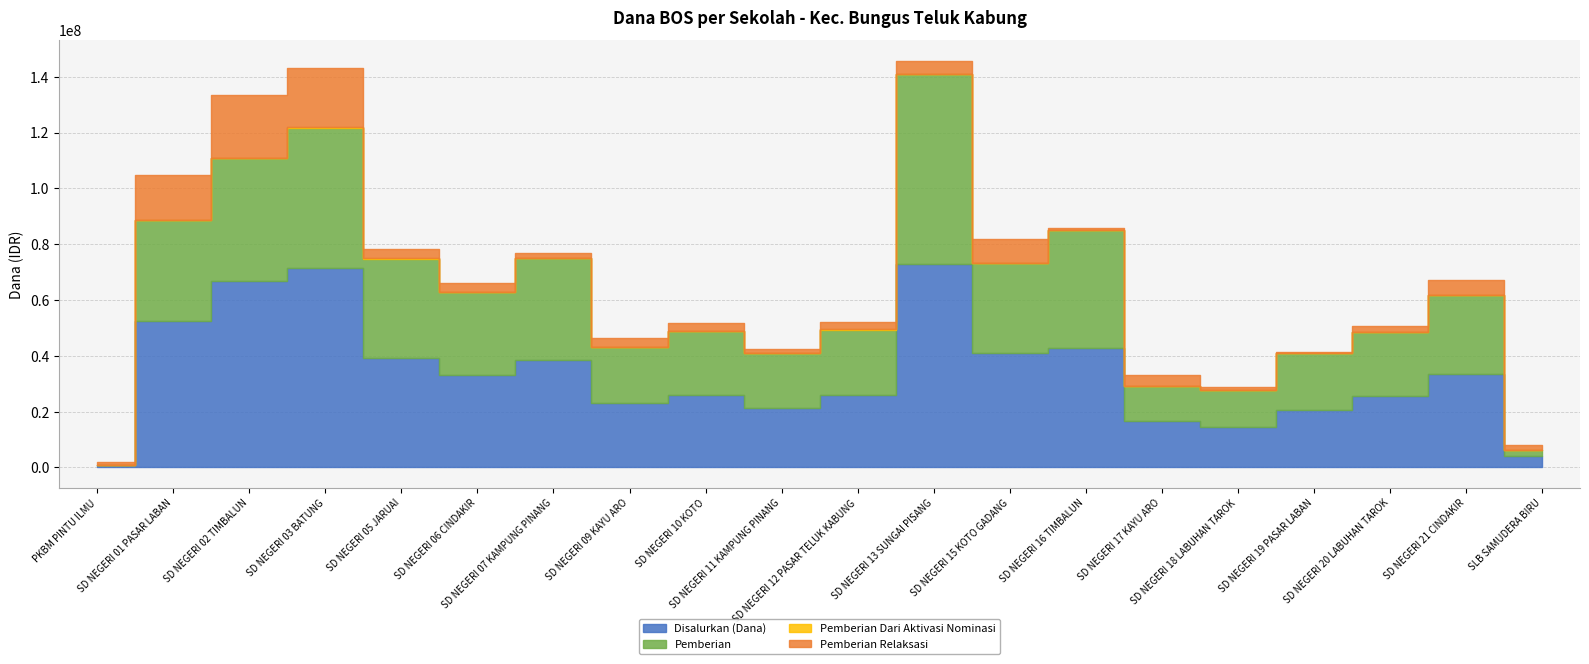

How many interior local peaks does the Pemberian series have?

6